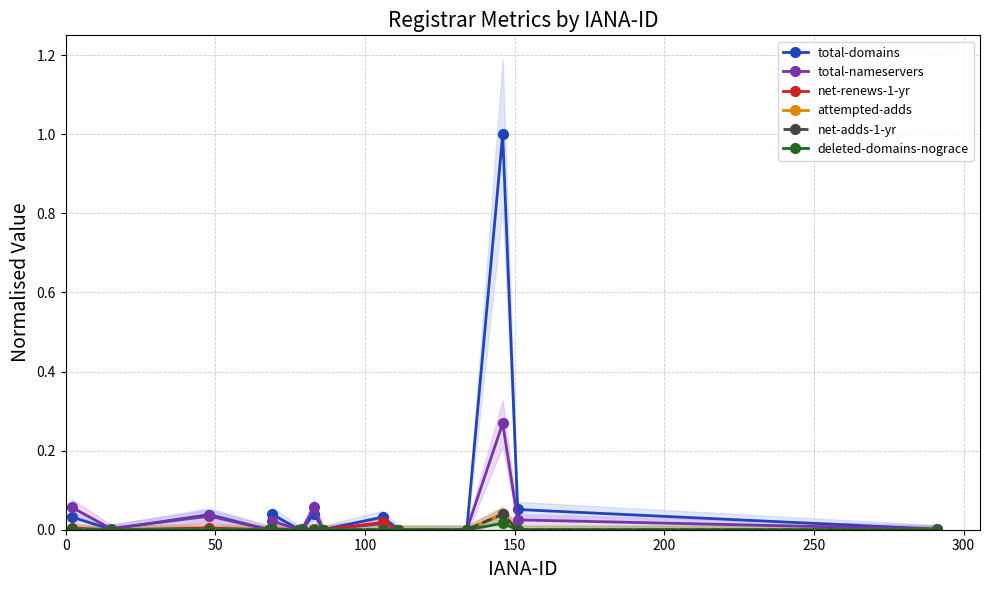

True or false: attempted-adds has more than 0 interior local peaks.

True